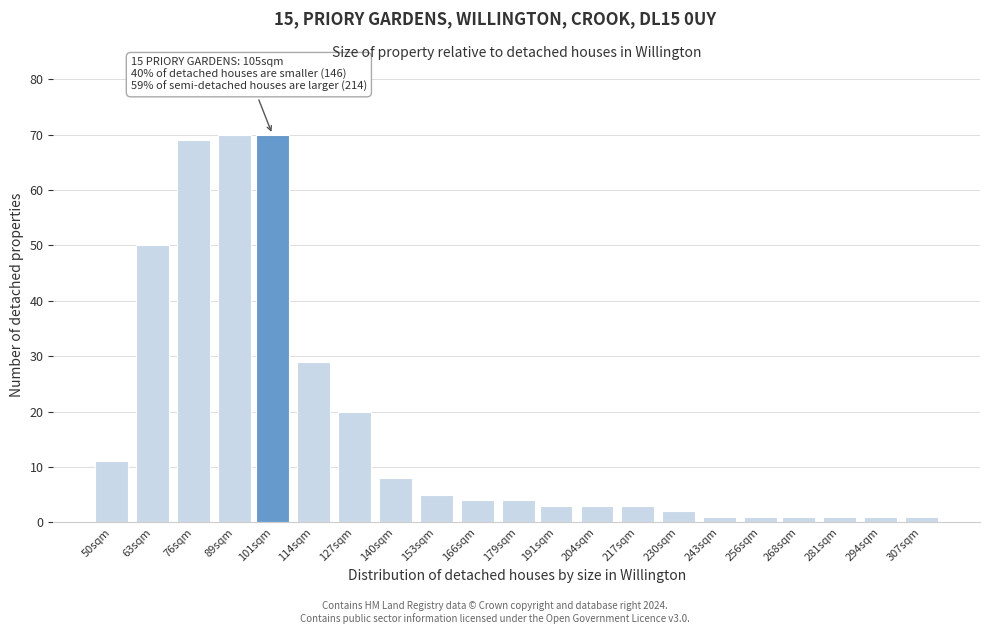

Reading right to left, extract all data points from this chart.

1	1	1	1	1	1	2	3	3	3	4	4	5	8	20	29	70	70	69	50	11